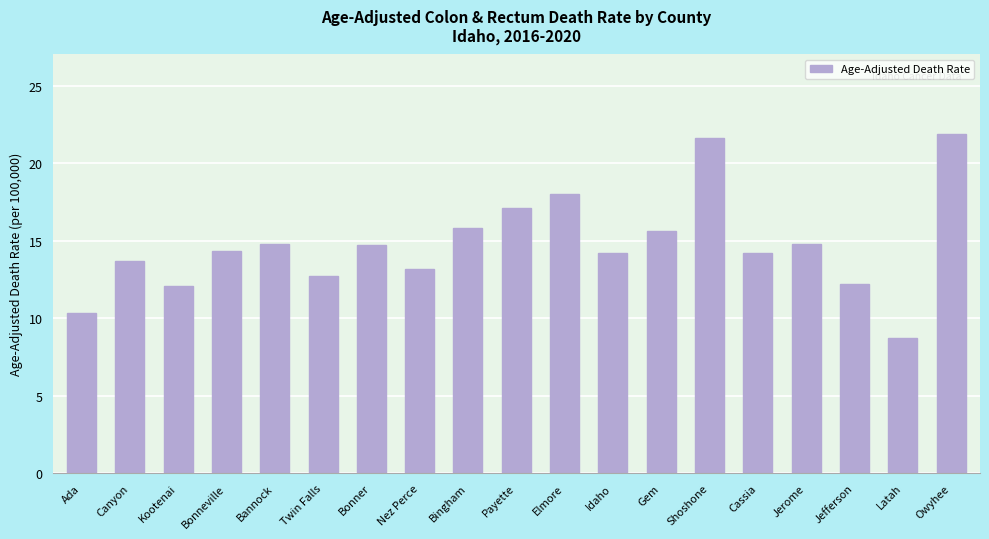

Is it true that the value at Gem is 15.6?

True